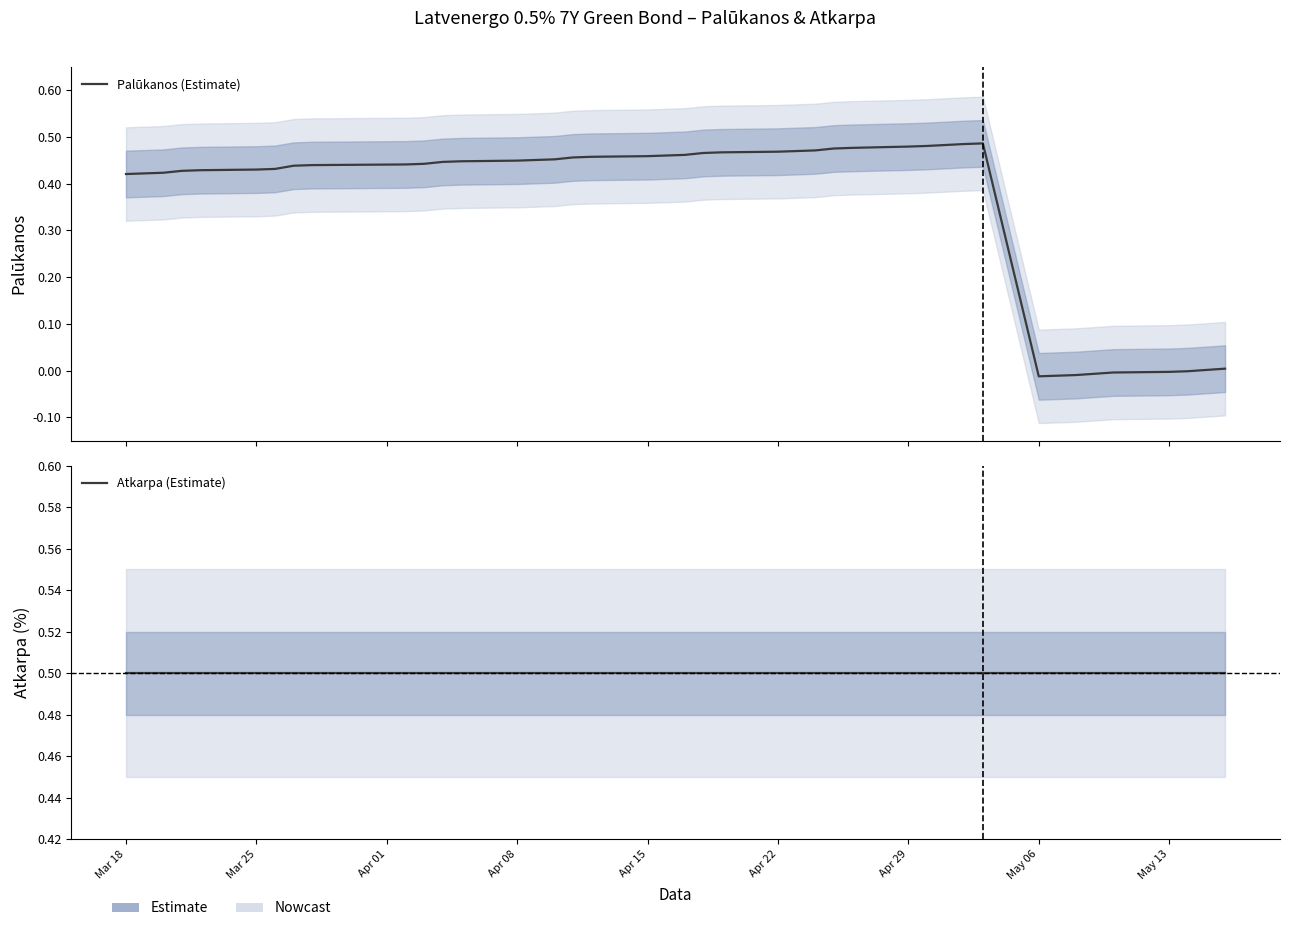

True or false: Atkarpa (Estimate) and Palūkanos (Estimate) intersect in this chart.

False